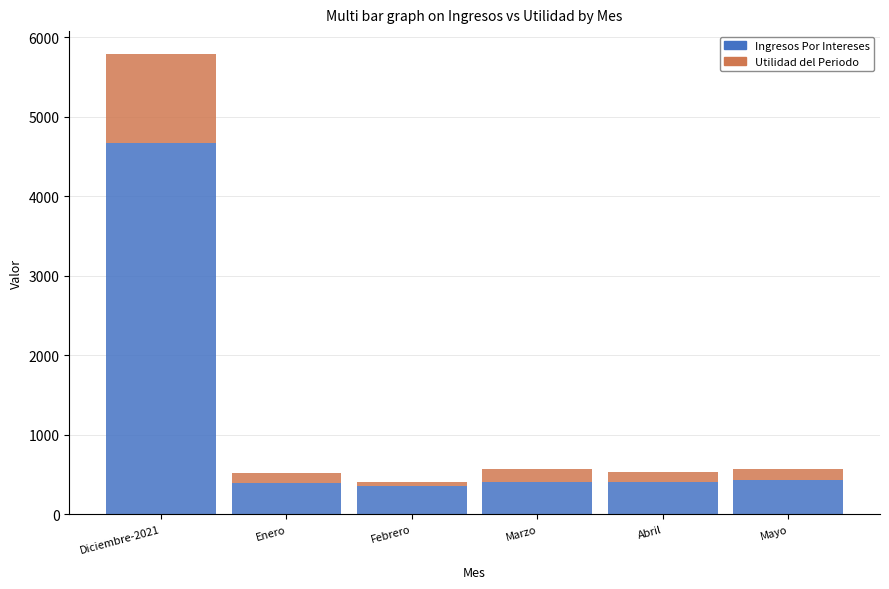

What is the highest value of the Ingresos Por Intereses series?

4670.6